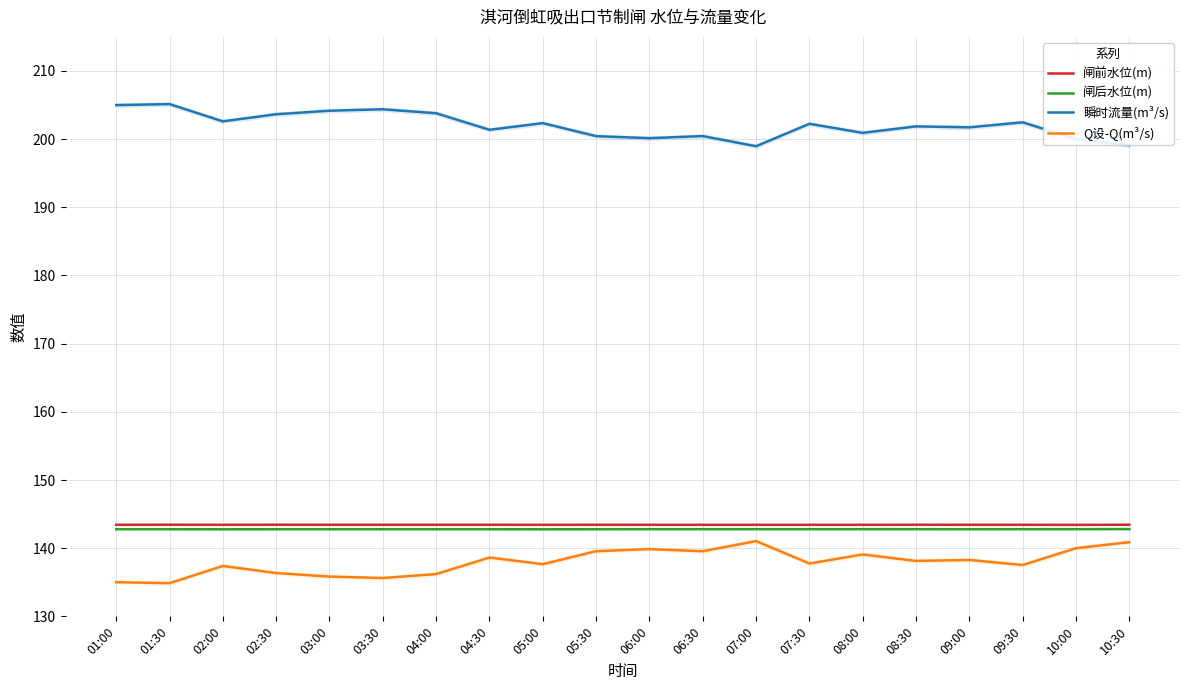

At which category does 闸前水位(m) reach its first local valley?

02:00